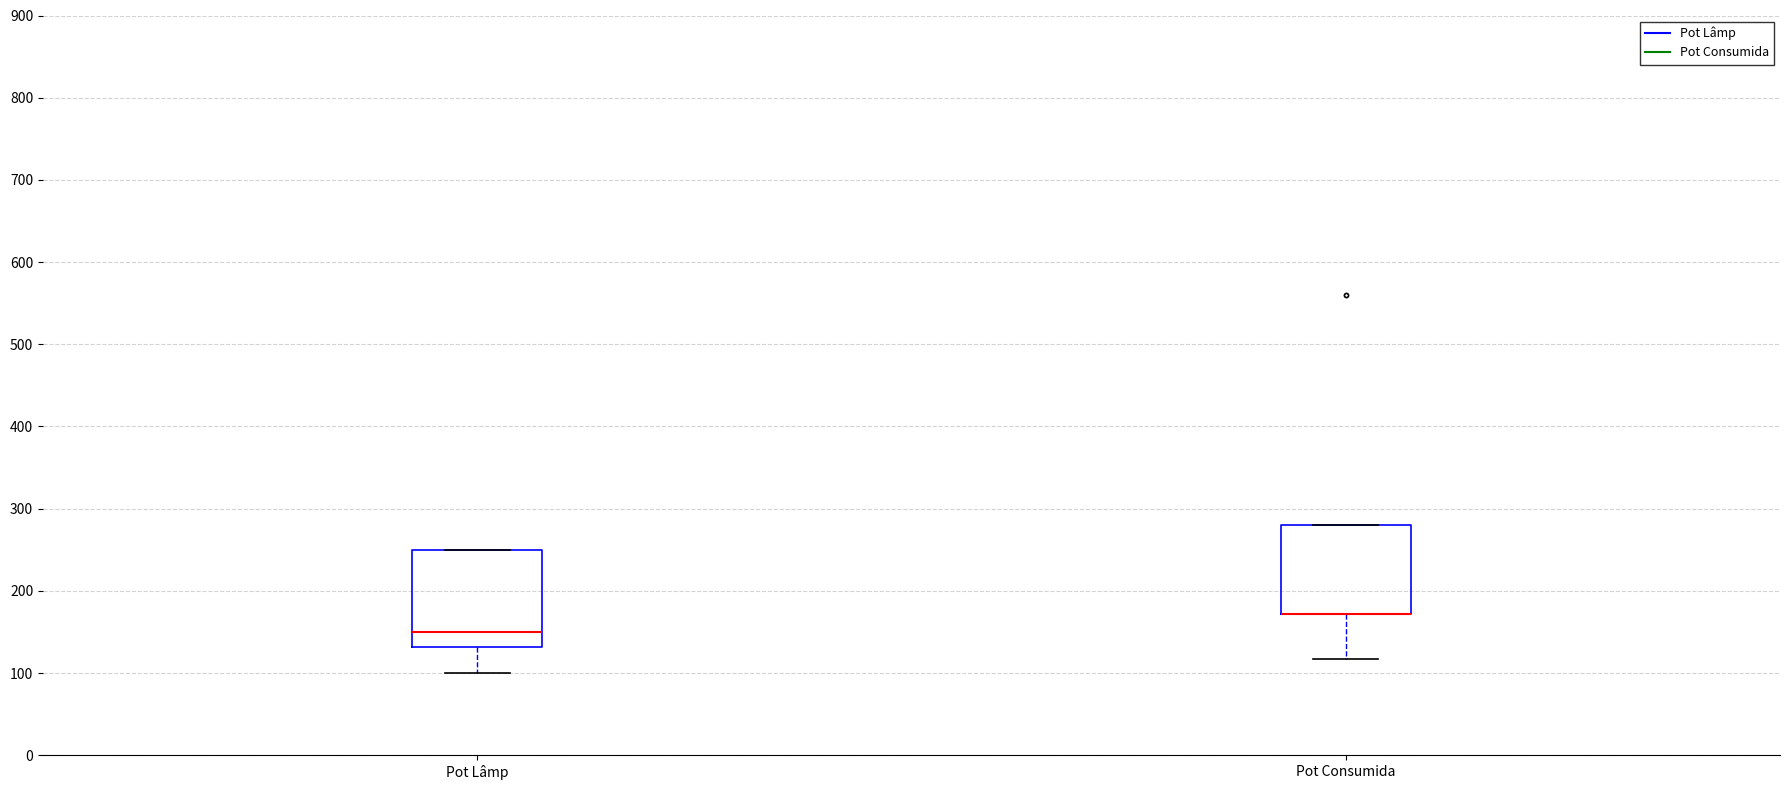

Reading left to right, read every box against the y-axis: the position of its median line, the range the box covers, and the ends of its whiskers. The values are not printed on the chart, so give them approximately, as read against the axis.

Pot Lâmp: median 150, box 130 to 250, whiskers 100 to 250
Pot Consumida: median 170 (drawn on the box's lower edge), box 170 to 280, whiskers 120 to 280